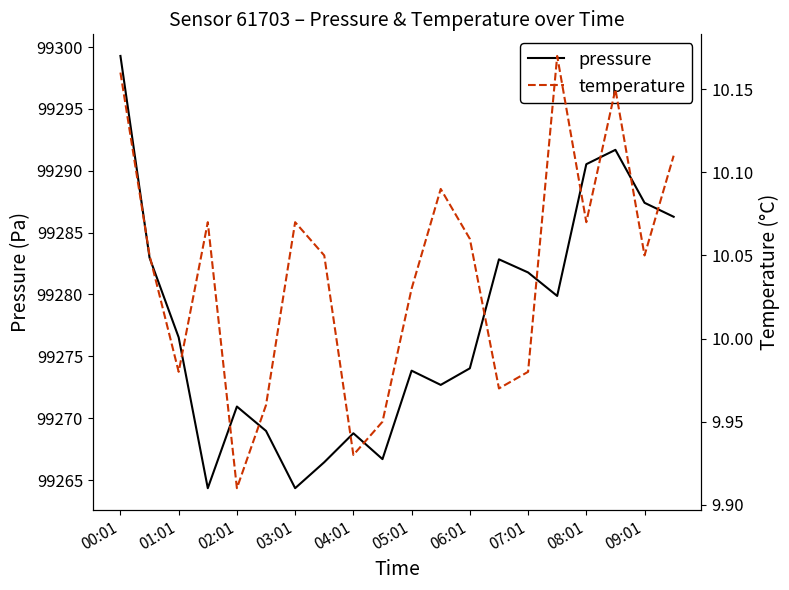

True or false: temperature and pressure intersect in this chart.

False